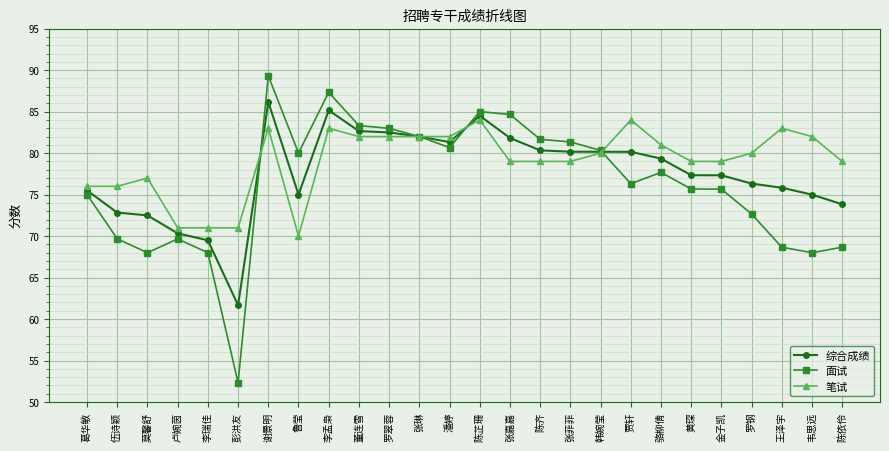

Read the 面试 value at 李孟枭.

87.3